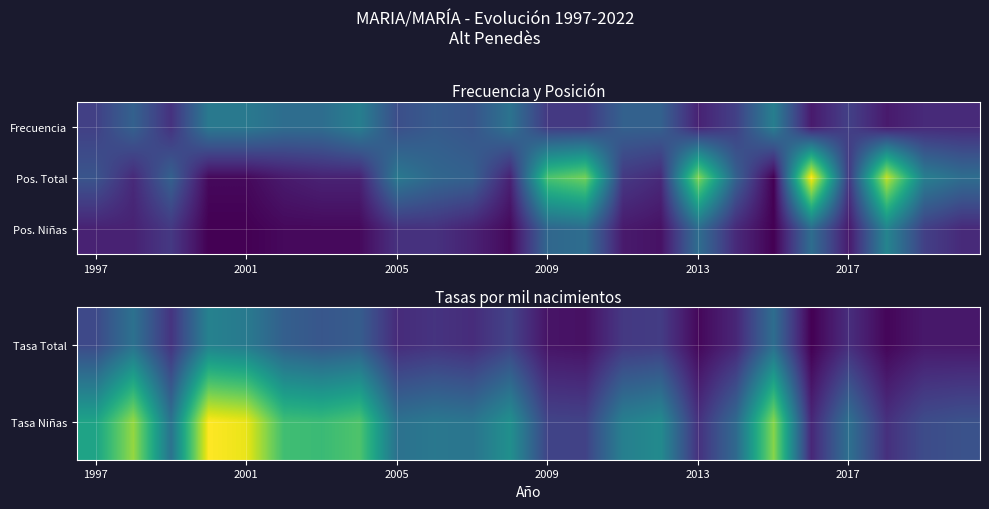

Reading left to right, what are all the values shown in this chart?

Tasa Total: 13.1	19.4	10.1	22.2	20.9	16.5	15.0	16.0	9.1	10.1	9.2	12.1	6.1	5.8	10.8	11.2	4.7	8.4	18.8	3.9	9.3	4.5	6.7	6.5
Tasa Niñas: 27.9	38.8	19.6	45.3	44.0	32.6	32.1	33.9	19.4	20.4	19.9	24.6	12.3	12.1	21.8	23.6	9.8	18.0	37.9	8.5	19.1	9.7	13.5	14.3
Pos. Niñas: 5.0	5.0	8.0	1.0	1.0	2.0	2.0	2.0	7.0	7.0	5.0	2.0	15.0	16.0	4.0	3.0	16.0	6.0	1.0	16.0	4.0	20.0	9.0	6.0